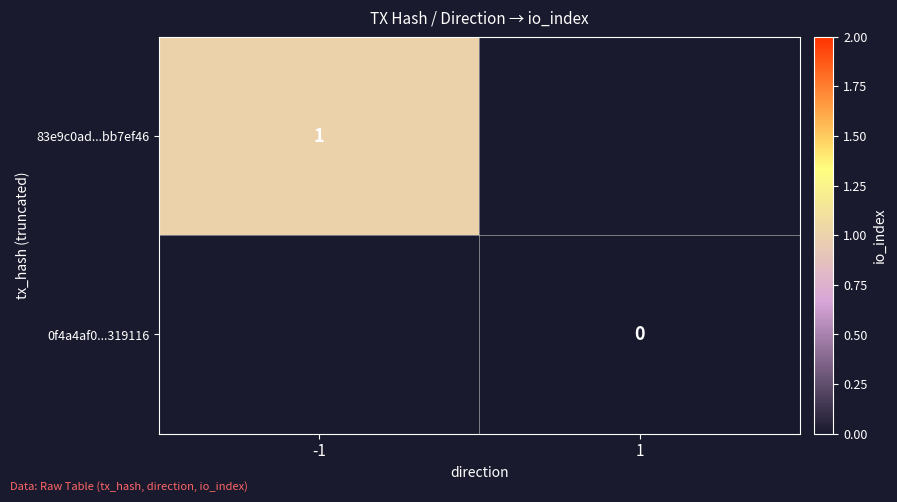

The value of 83e9c0ad...bb7ef46 at -1 is 1. True or false?

True